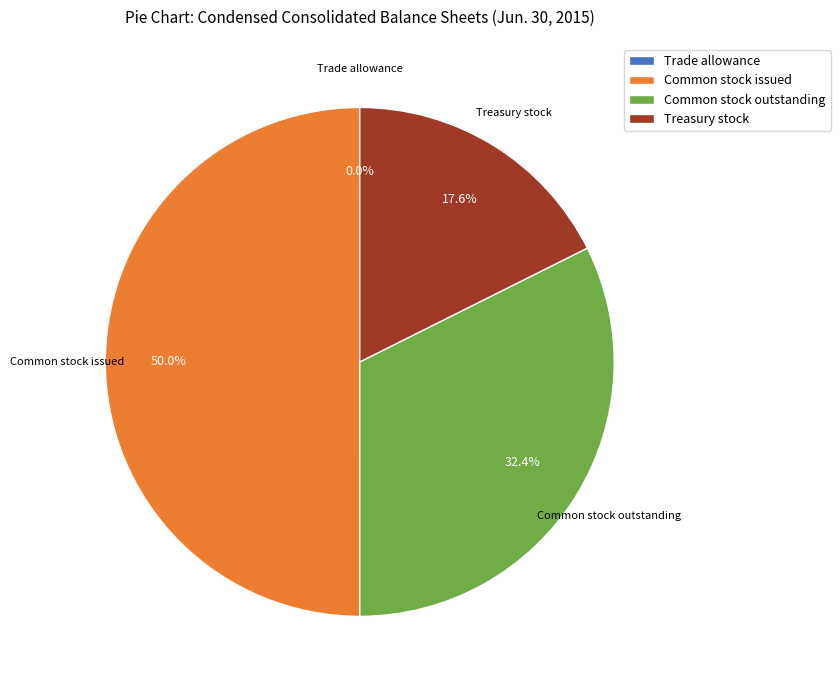

Which has a higher value, Treasury stock or Common stock issued?

Common stock issued